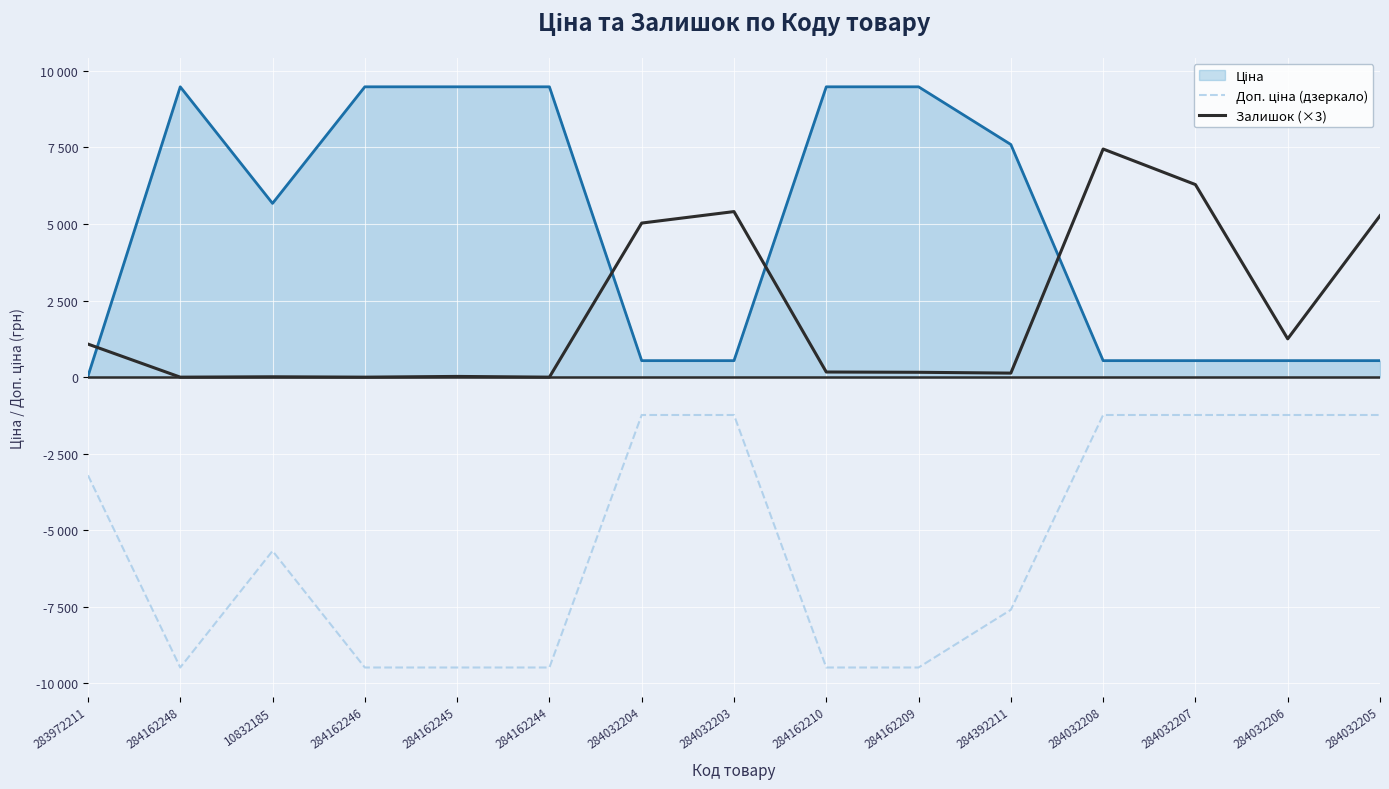

What position from the left is 10832185?

3